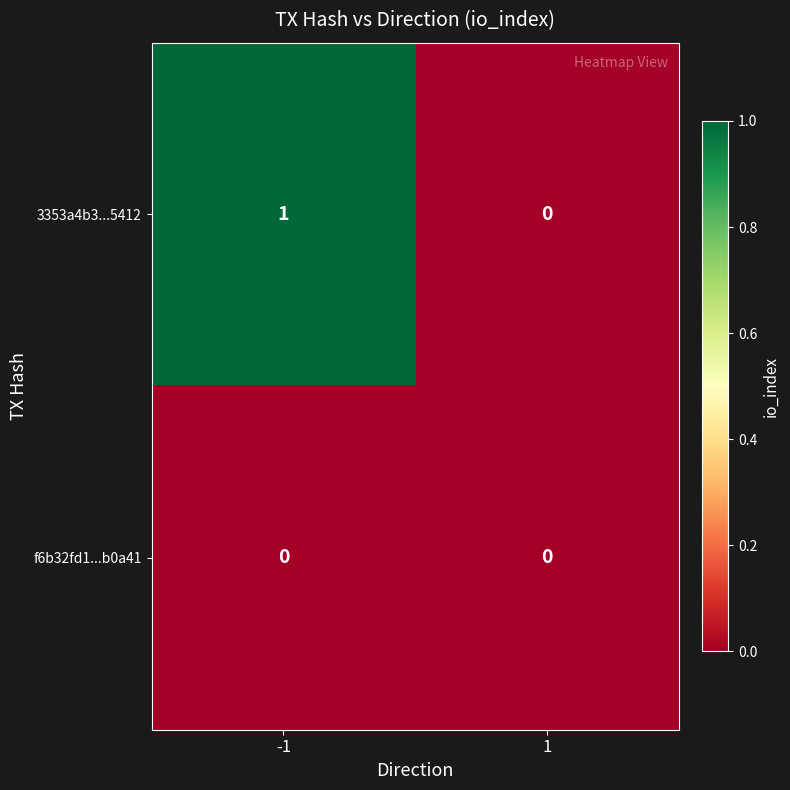

Reading right to left, list all the values displayed in this chart.

3353a4b3...5412: 0	1
f6b32fd1...b0a41: 0	0